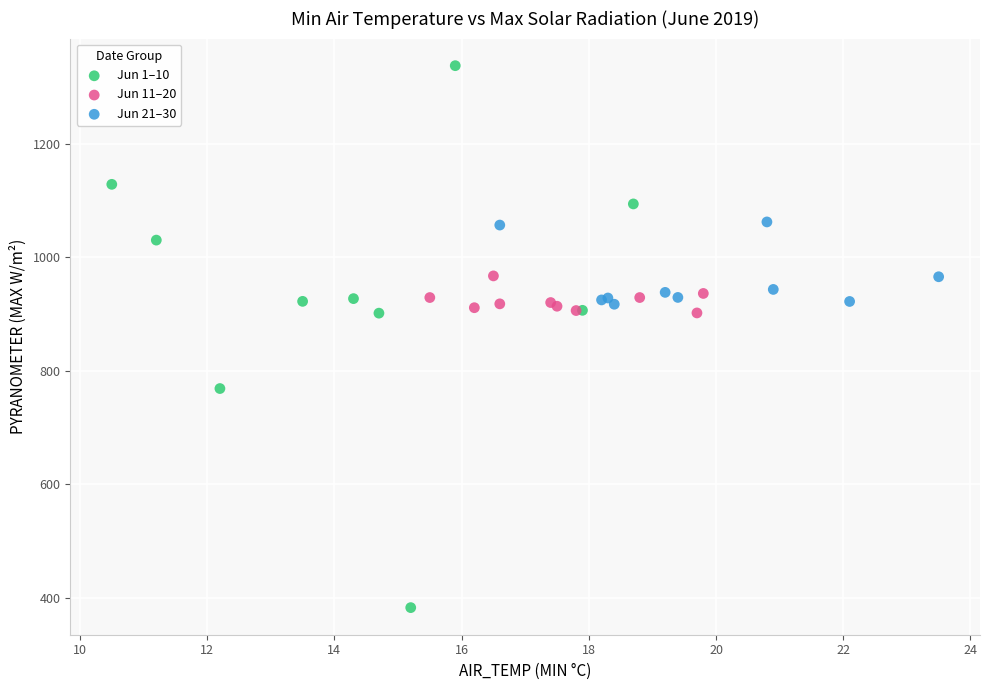

Which series has the widest spread of Y values?

Jun 1–10